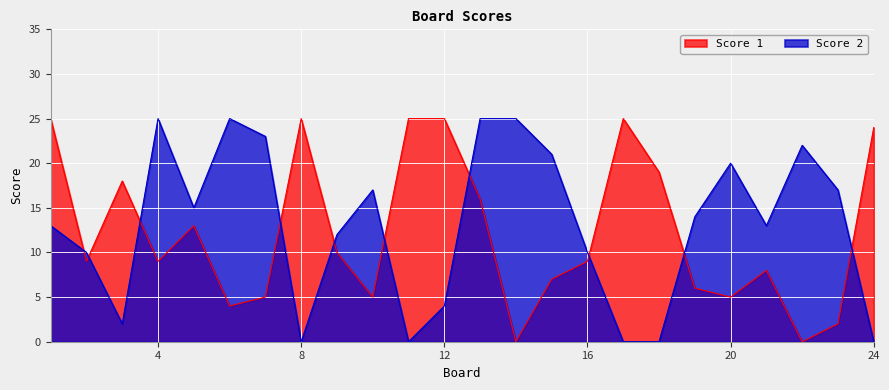

How many data points in Score 2 are above 14?

11